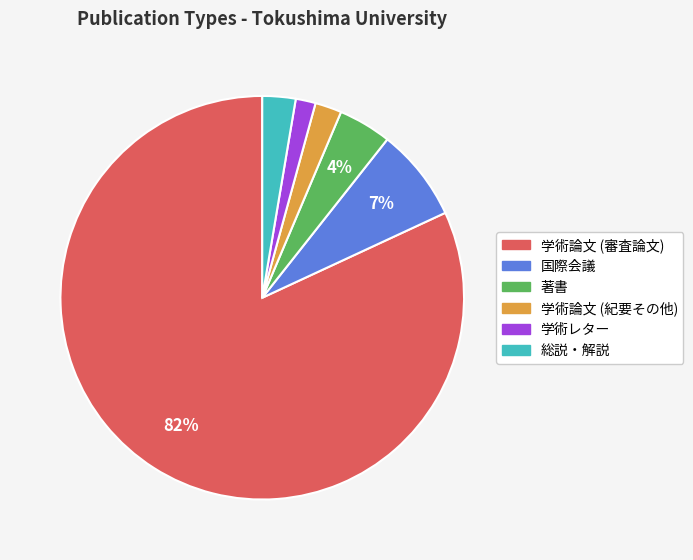

Is there a majority slice in this chart?

Yes